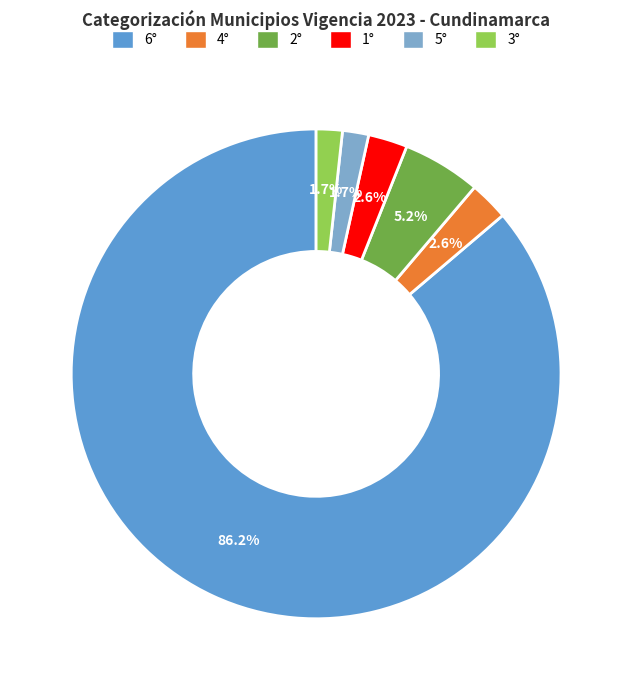

Count the number of slices in the pie.

6